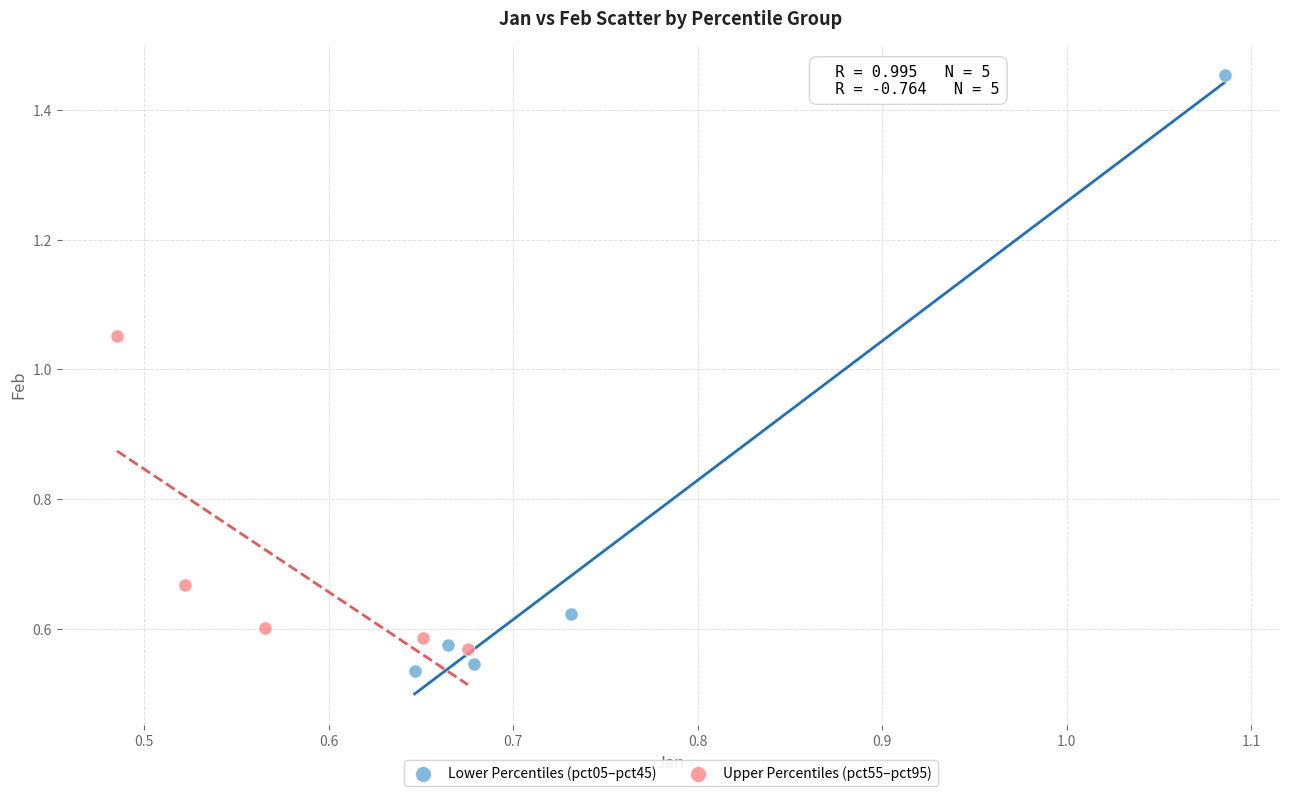

Which series has the largest Y range (max minus min)?

Lower Percentiles (pct05–pct45)